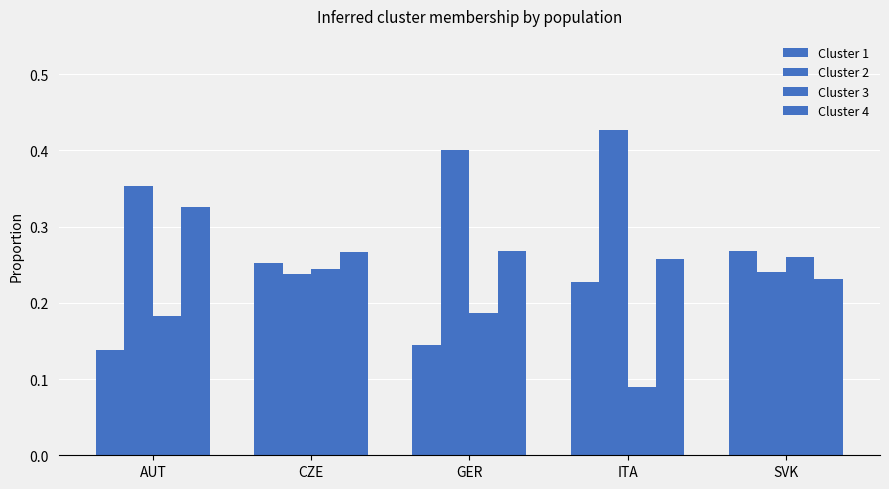

What is the difference between the highest and lowest values at AUT?

0.2